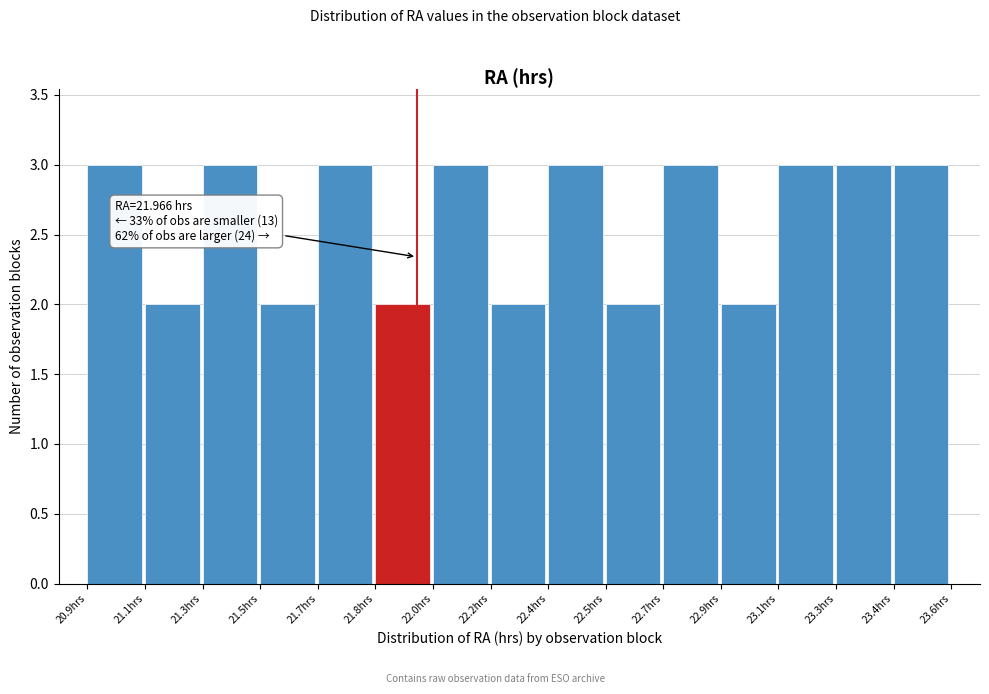

Reading right to left, list all the values displayed in this chart.

23.4hrs=3	23.3hrs=3	23.1hrs=3	22.9hrs=2	22.7hrs=3	22.5hrs=2	22.4hrs=3	22.2hrs=2	22.0hrs=3	21.8hrs=2	21.7hrs=3	21.5hrs=2	21.3hrs=3	21.1hrs=2	20.9hrs=3